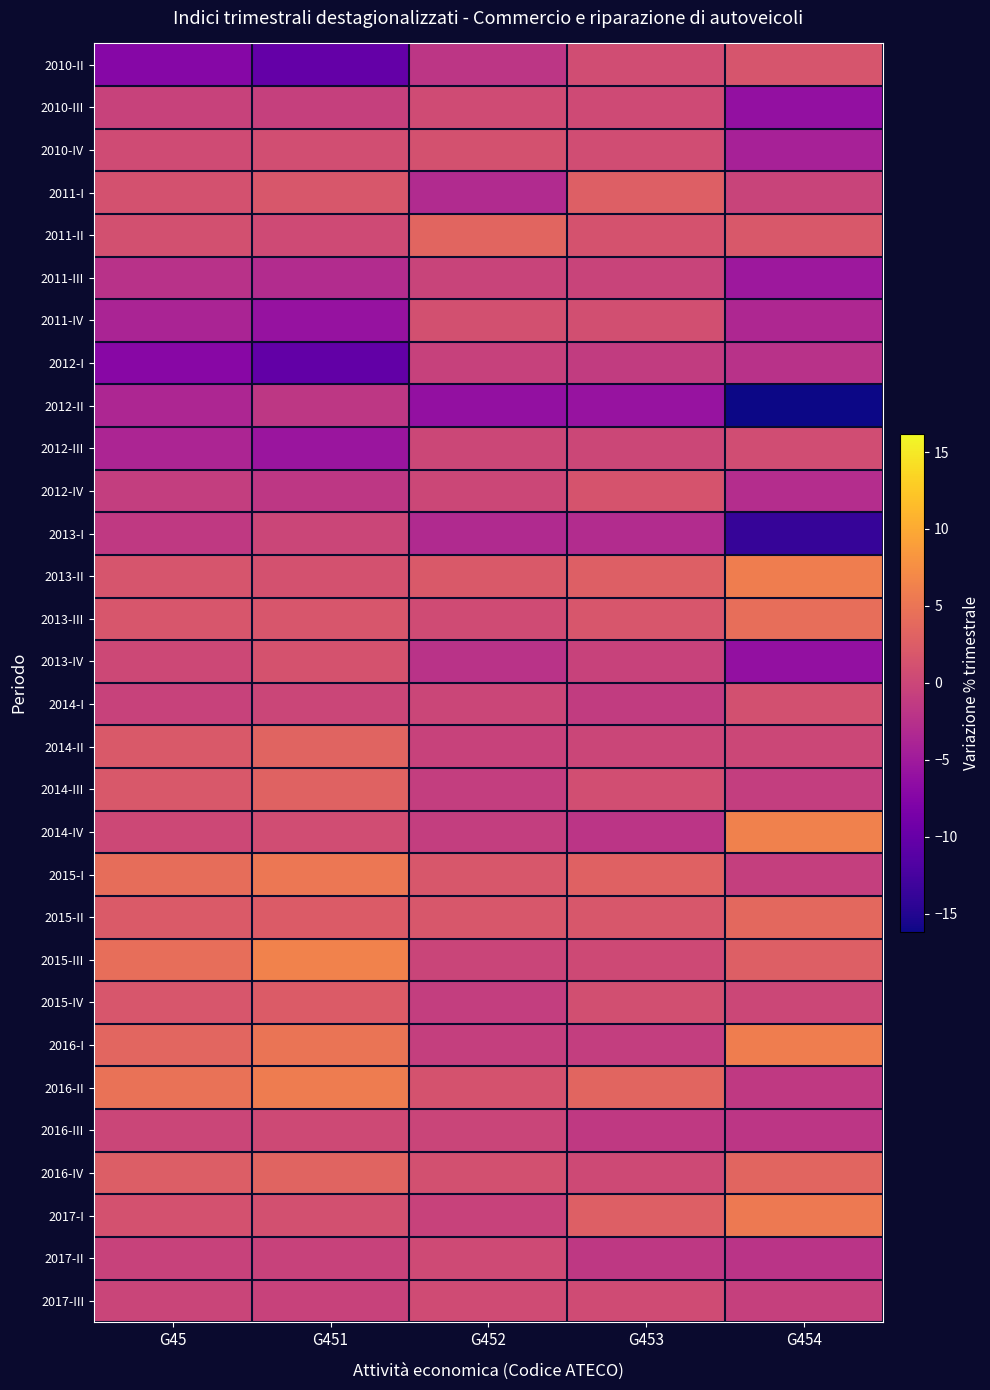

What is the smallest value displayed?

-16.2